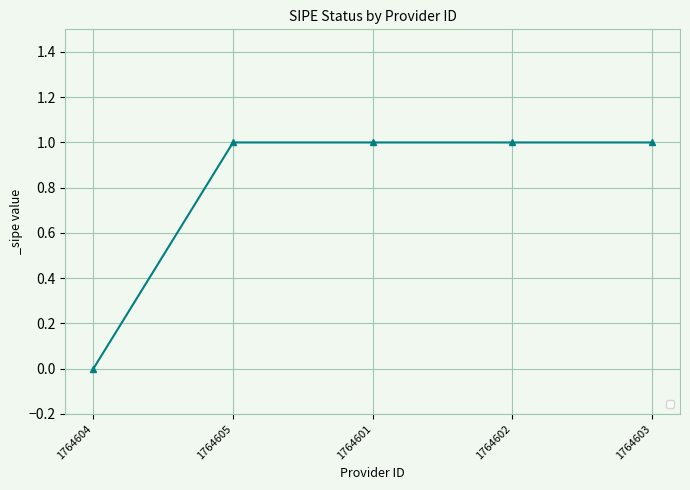

Is it true that the value at 1764603 is 2?

False